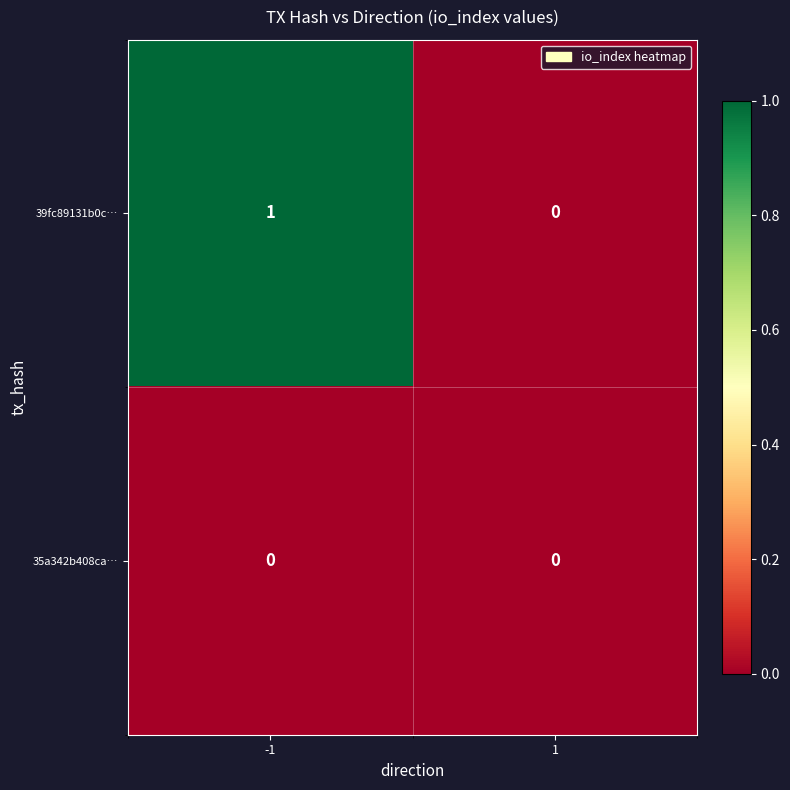

Which series has the largest total across all categories?

39fc89131b0c…